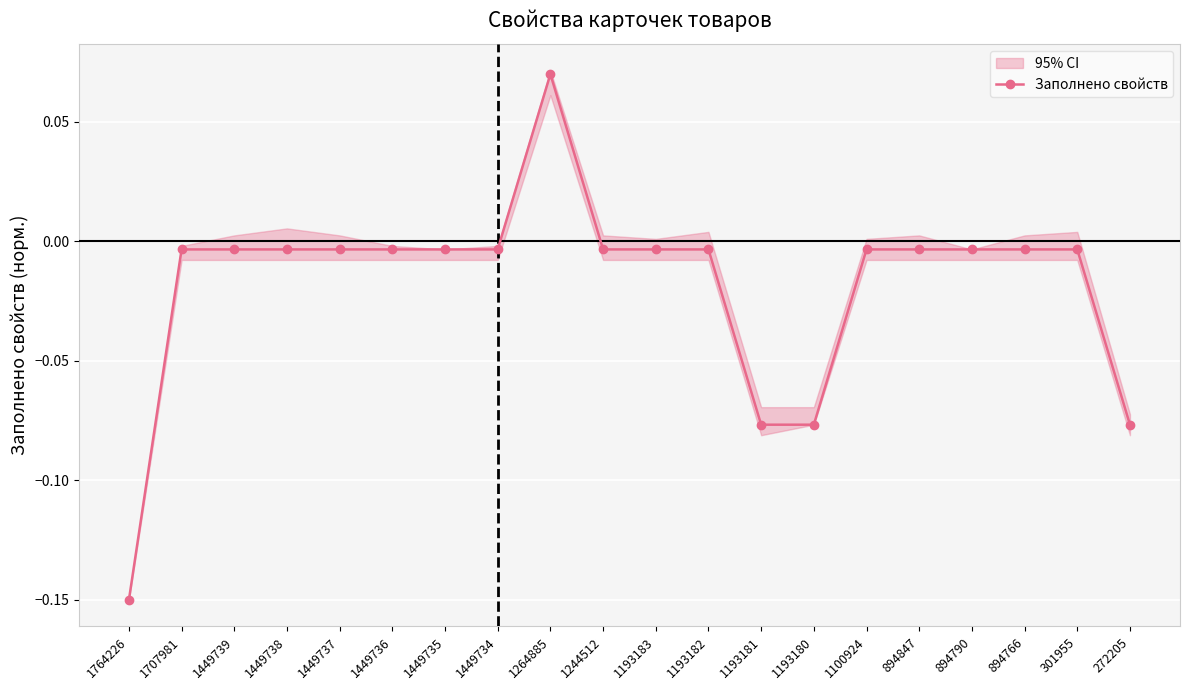

Count the number of categories in the chart.

20